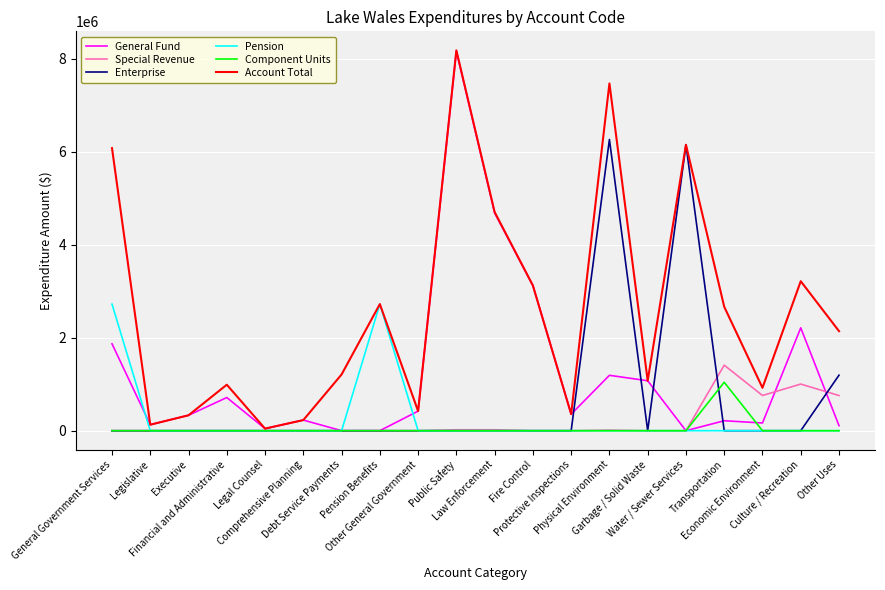

Which series has the largest total across all categories?

Account Total